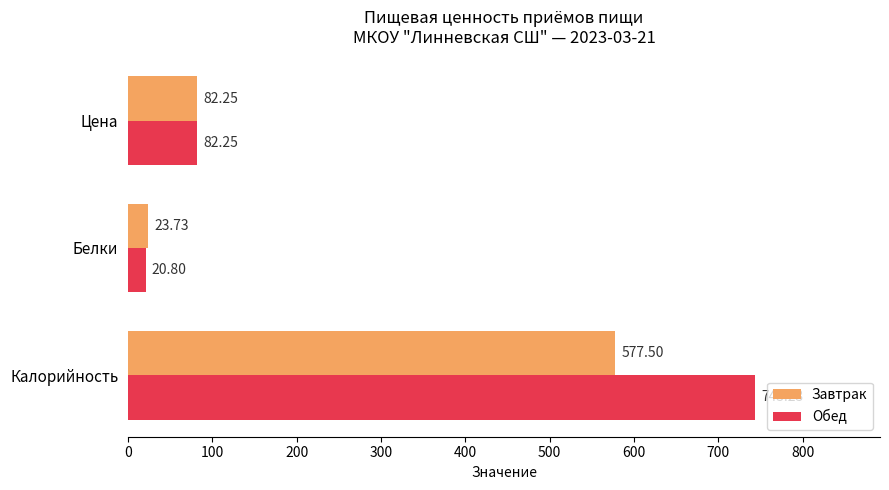

How many values in the Обед series are below 82?

1